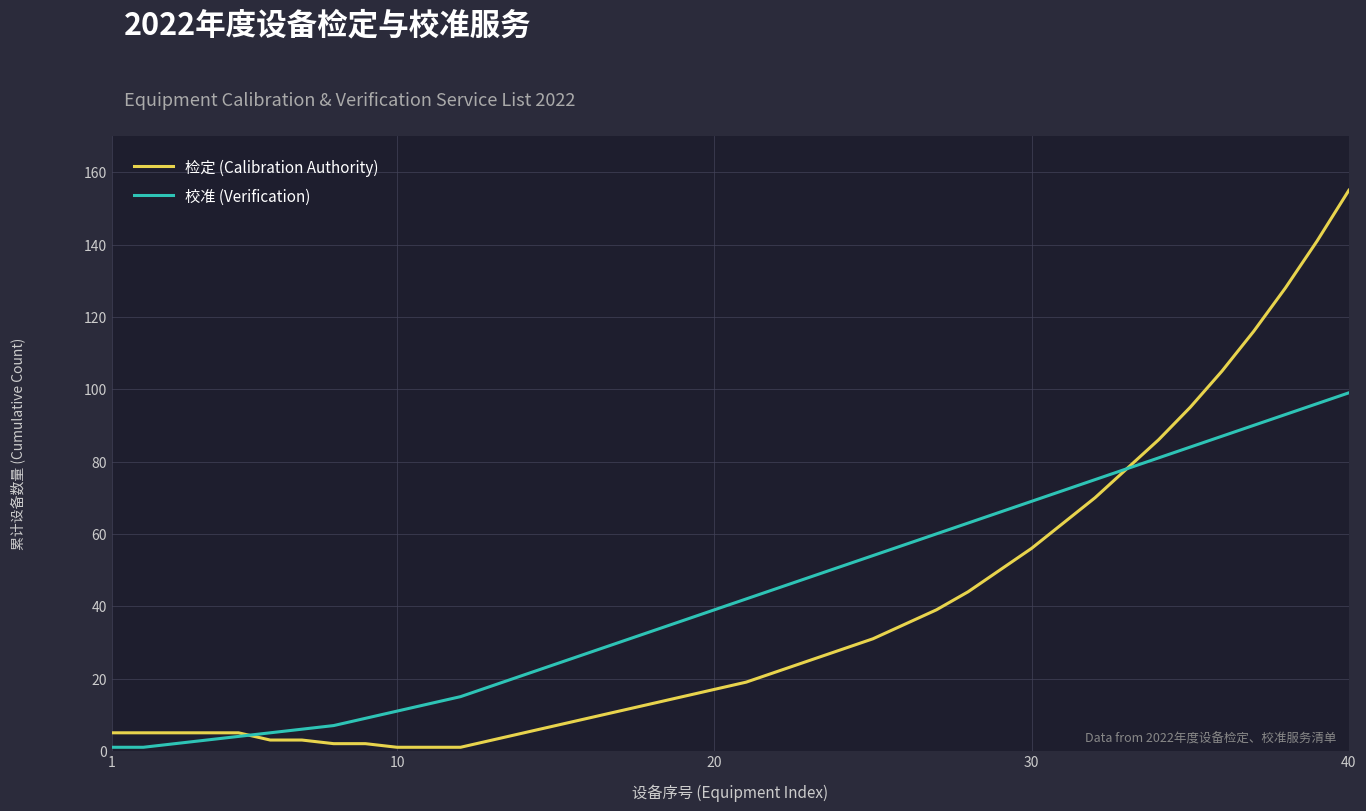

What are all the series names shown in the legend?

检定 (Calibration Authority), 校准 (Verification)